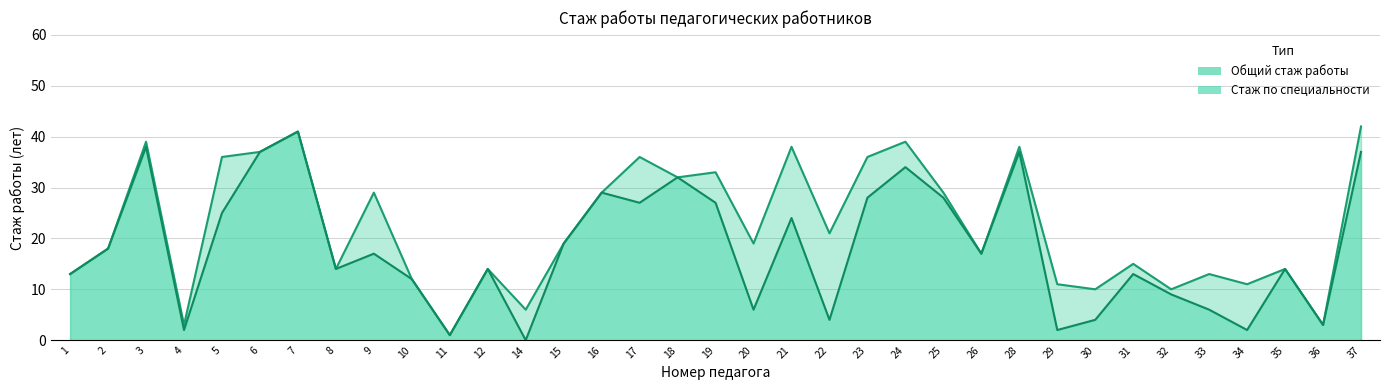

How many series are shown in this chart?

2